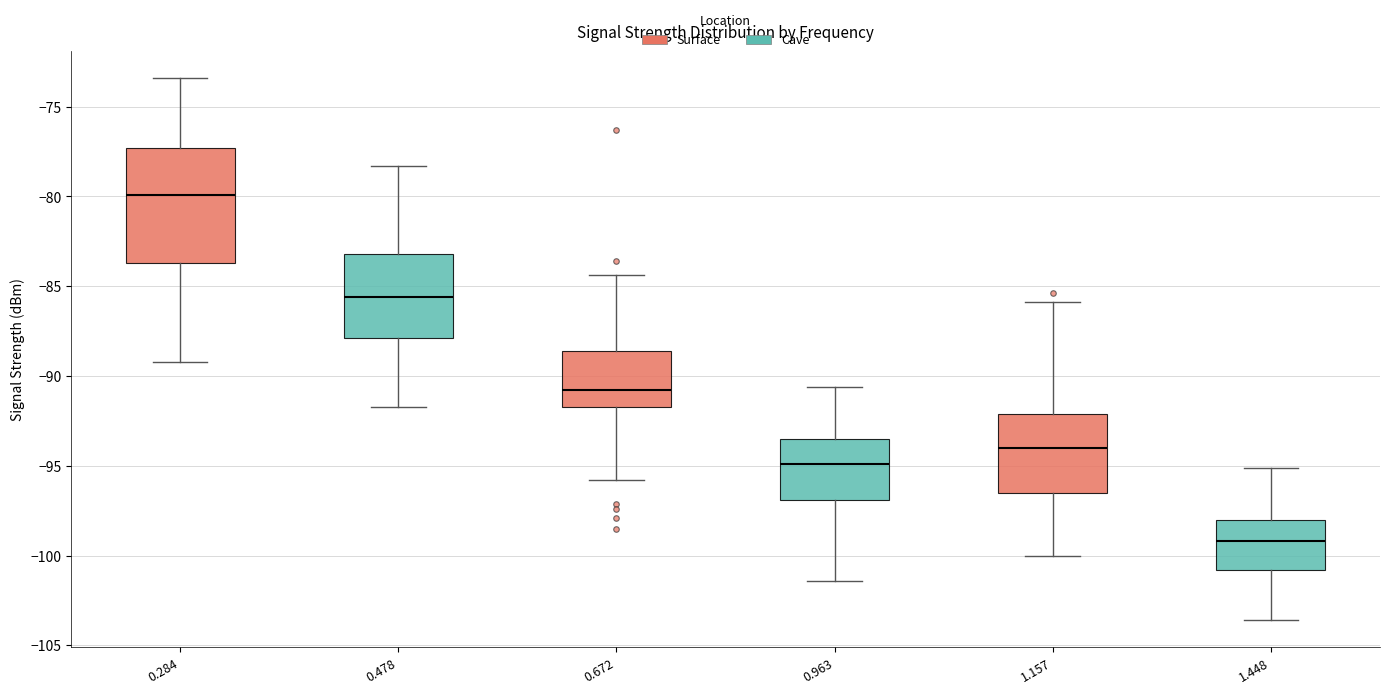

Reading left to right, read every box against the y-axis: the position of its median line, the range the box covers, and the ends of its whiskers. The values are not printed on the chart, so give them approximately, as read against the axis.

0.284: median -80.0, box -83.5 to -77.5, whiskers -89.0 to -73.5
0.478: median -85.5, box -88.0 to -83.0, whiskers -91.5 to -78.5
0.672: median -91.0, box -91.5 to -88.5, whiskers -96.0 to -84.5
0.963: median -95.0, box -97.0 to -93.5, whiskers -101.5 to -90.5
1.157: median -94.0, box -96.5 to -92.0, whiskers -100.0 to -86.0
1.448: median -99.0, box -101.0 to -98.0, whiskers -103.5 to -95.0